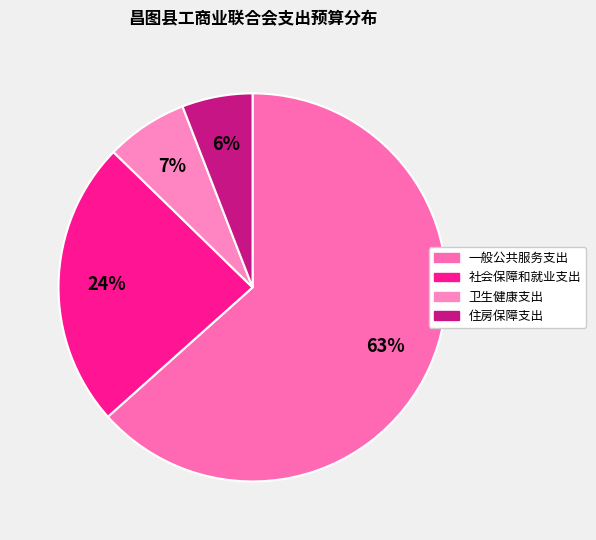

To the nearest percent, what percentage of the pie is 住房保障支出?

6%